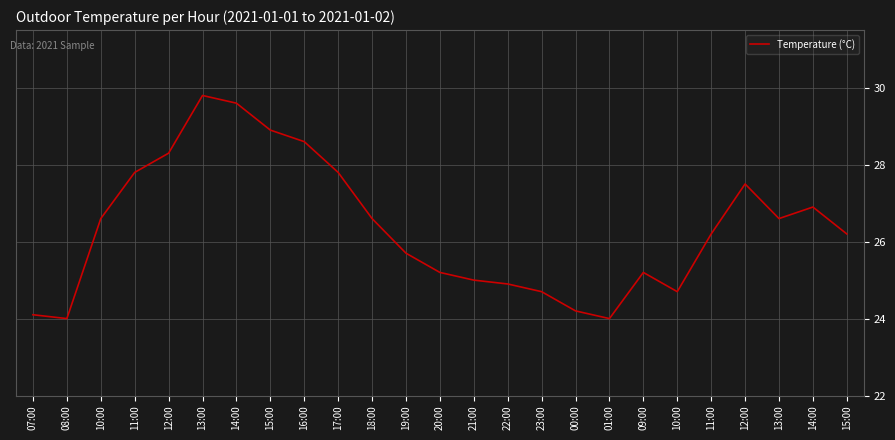

Is this an area chart (filled region under the line)?

No